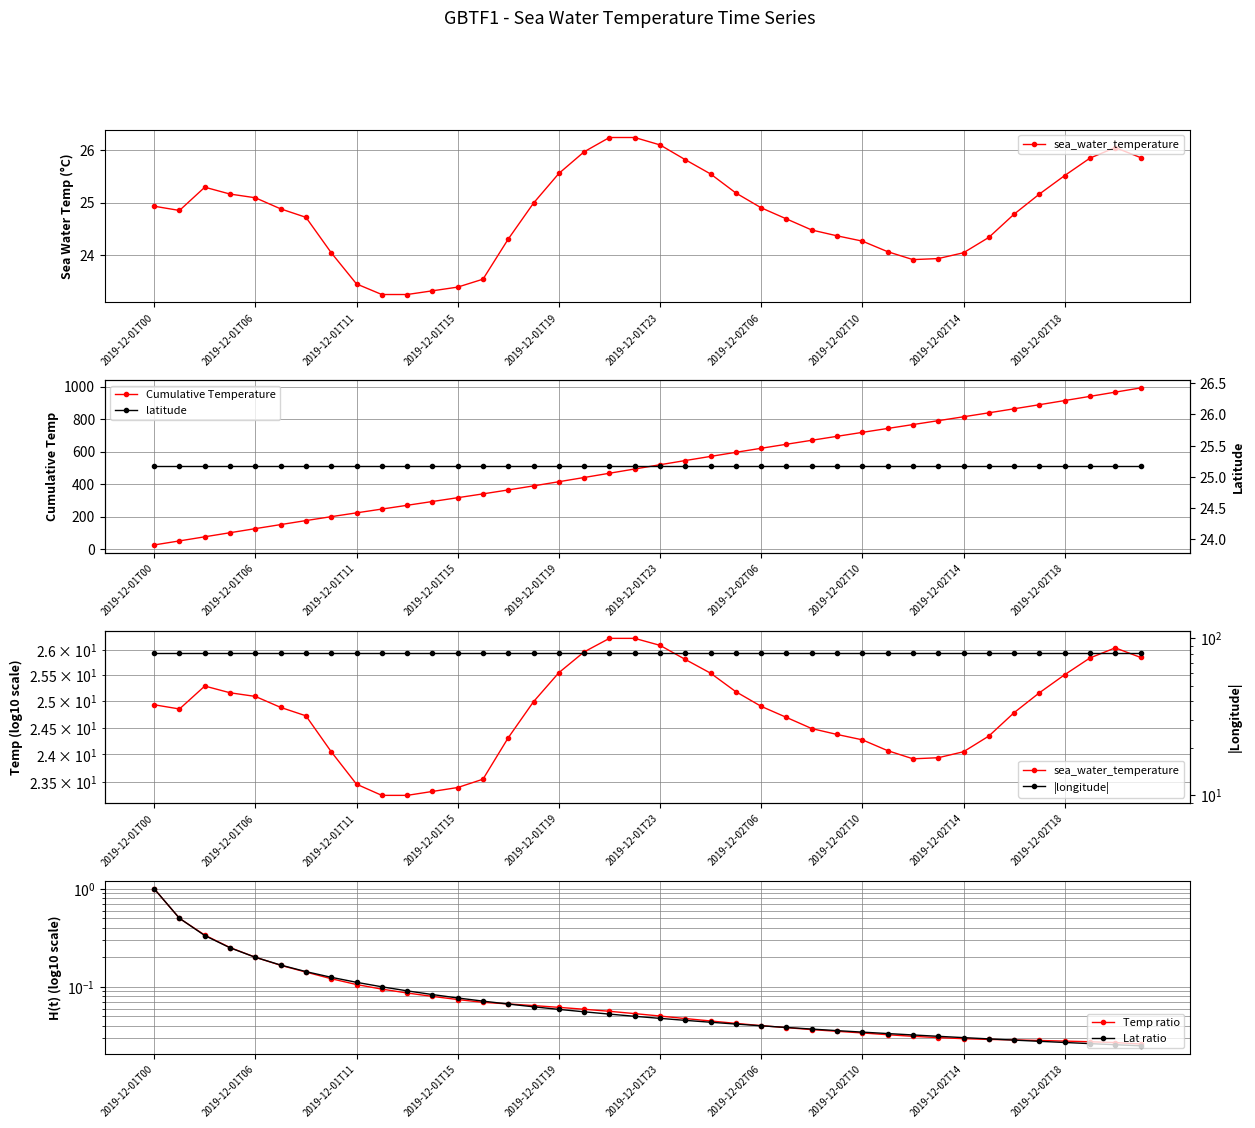

True or false: Lat ratio and |longitude| intersect in this chart.

False